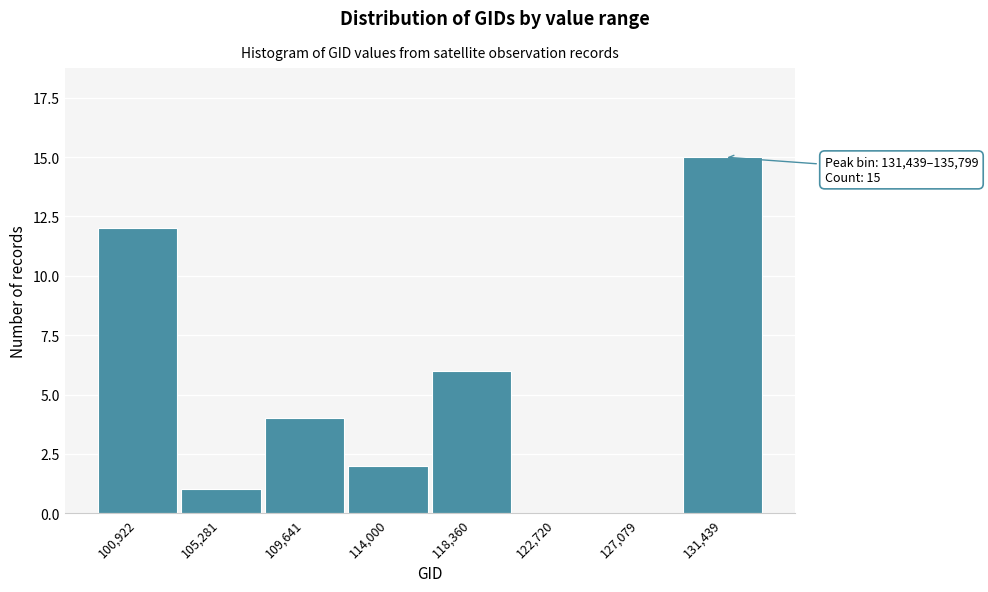

Reading left to right, list all the values displayed in this chart.

100,922=12	105,281=1	109,641=4	114,000=2	118,360=6	122,720=0	127,079=0	131,439=15